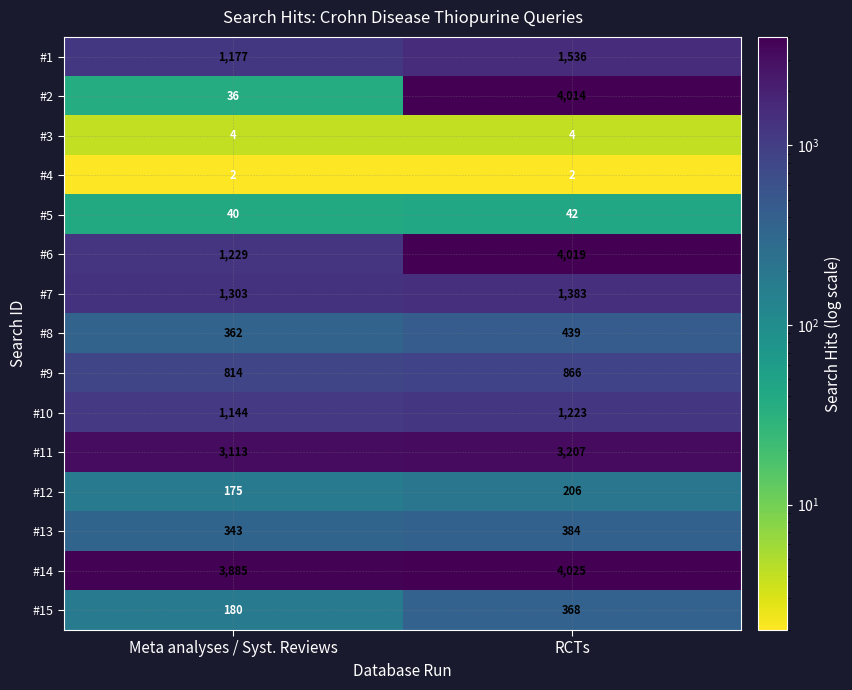

Where is #5 nearest to the value 41?

Meta analyses / Syst. Reviews